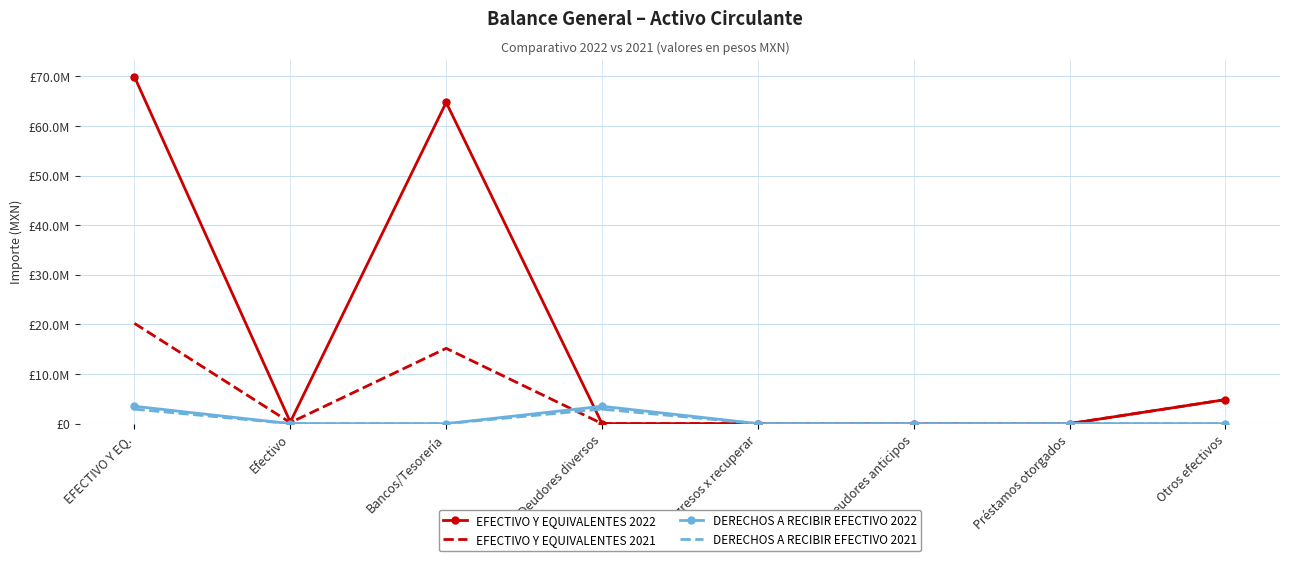

What is the maximum value shown in the chart?

69924197.3